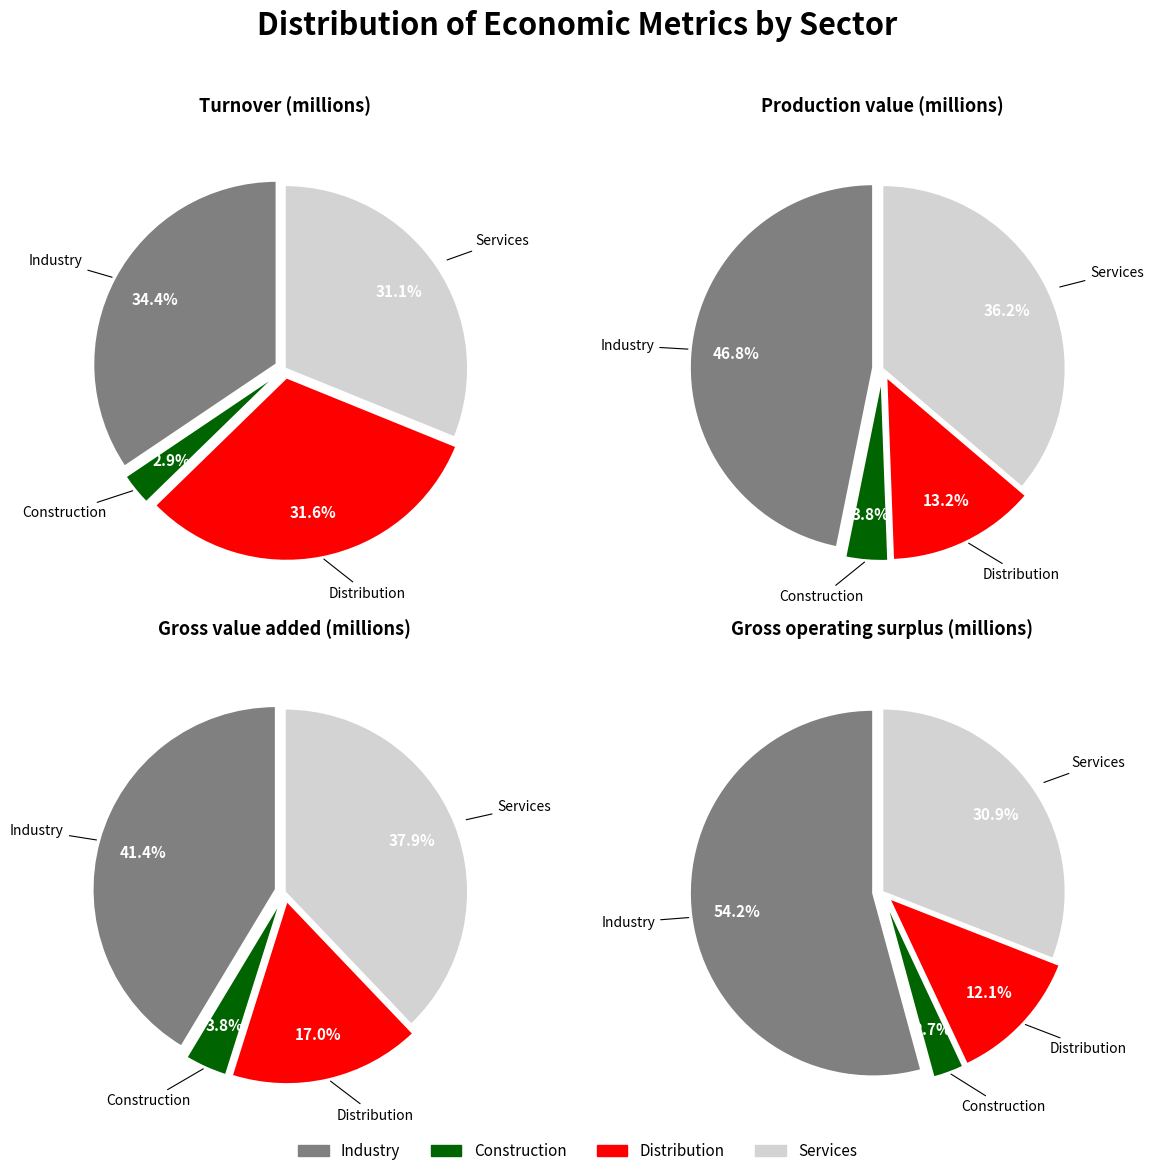

What percentage is the 0 slice, to the nearest percent?

54%